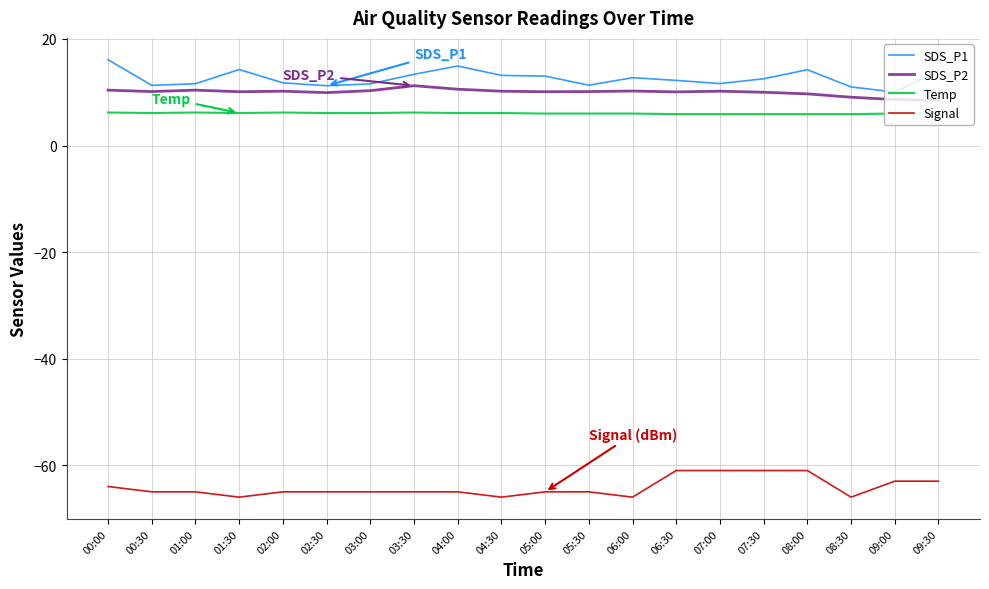

What is the maximum value shown in the chart?

16.1